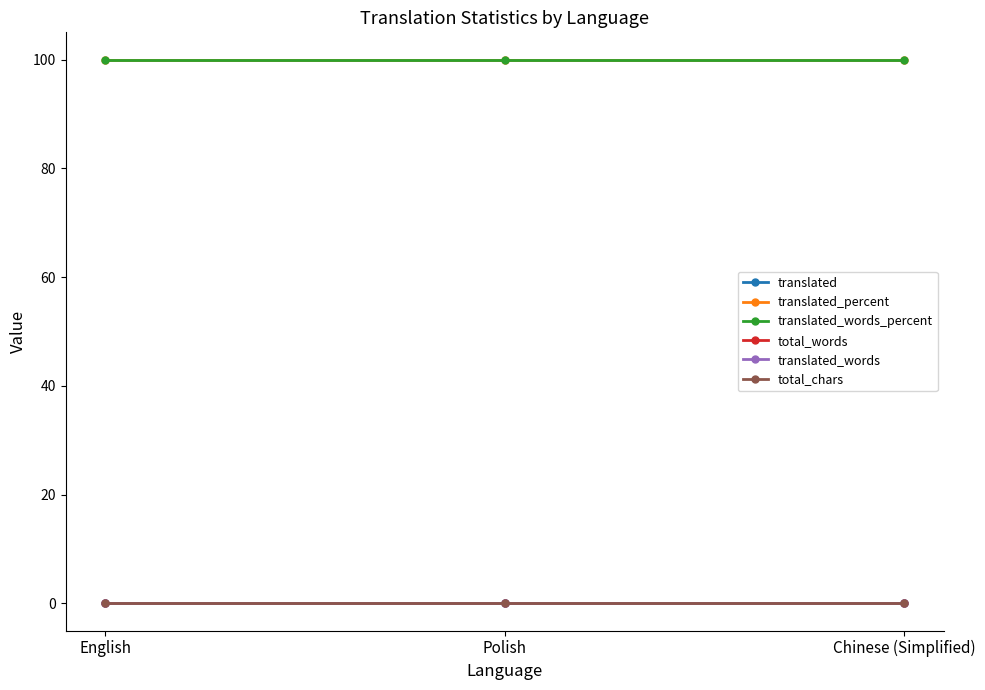

Reading right to left, transcribe all the data shown in this chart.

translated: Chinese (Simplified)=0	Polish=0	English=0
translated_percent: Chinese (Simplified)=100	Polish=100	English=100
translated_words_percent: Chinese (Simplified)=100	Polish=100	English=100
total_words: Chinese (Simplified)=0	Polish=0	English=0
translated_words: Chinese (Simplified)=0	Polish=0	English=0
total_chars: Chinese (Simplified)=0	Polish=0	English=0